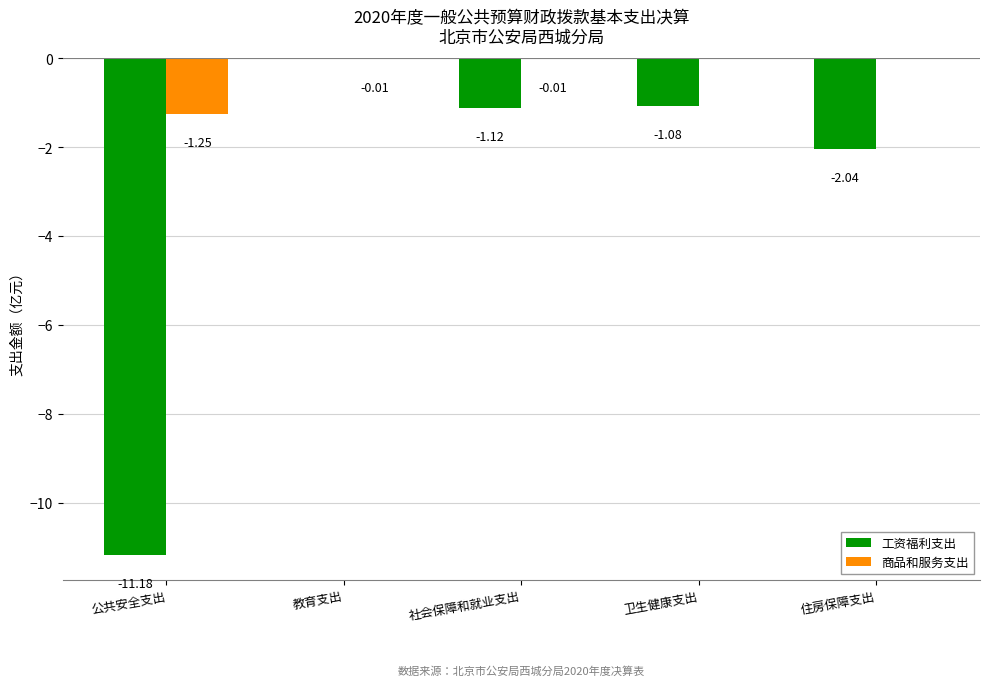

Is the value of 工资福利支出 at 卫生健康支出 greater than the value of 商品和服务支出 at 公共安全支出?

Yes